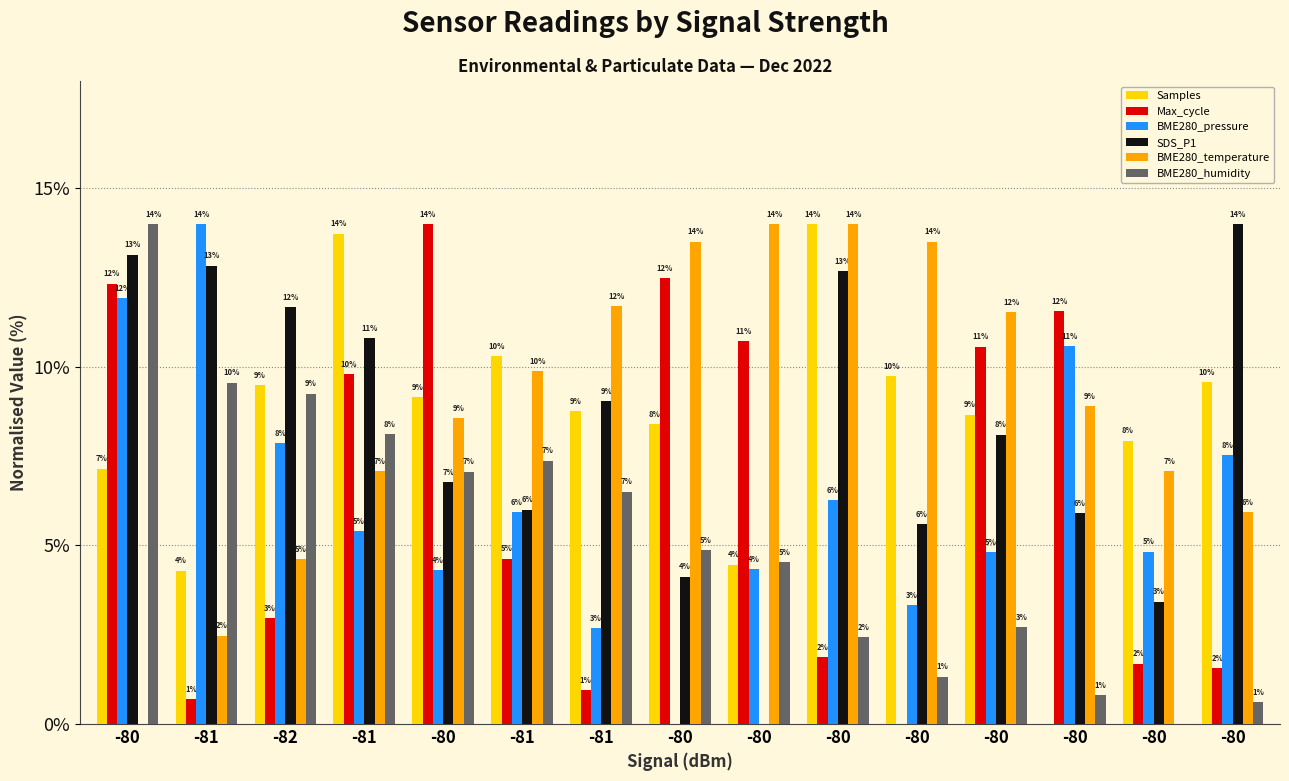

What are all the series names shown in the legend?

Samples, Max_cycle, BME280_pressure, SDS_P1, BME280_temperature, BME280_humidity